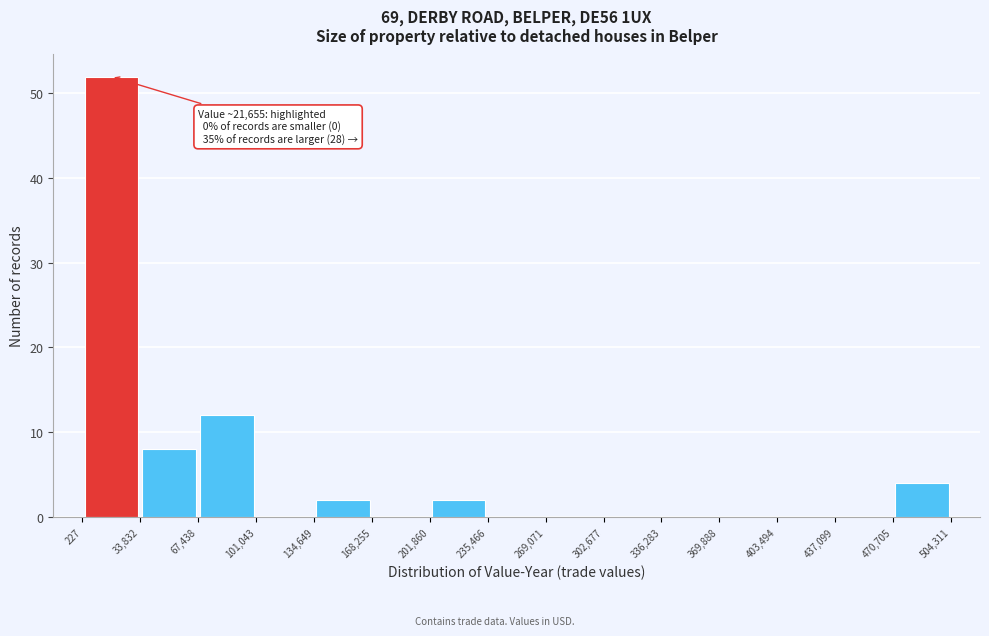

Which range on the x-axis has the tallest bar?

227 to 33,832